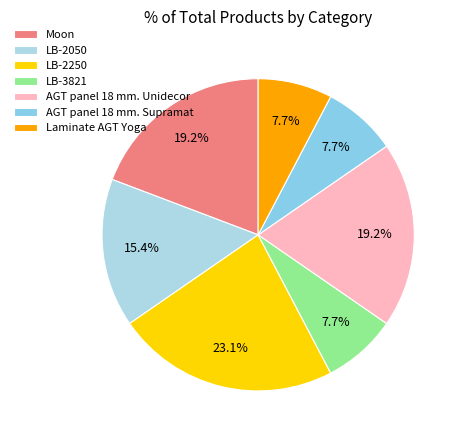

To the nearest percent, what is the combined percentage of AGT panel 18 mm. Unidecor and Moon?

38%